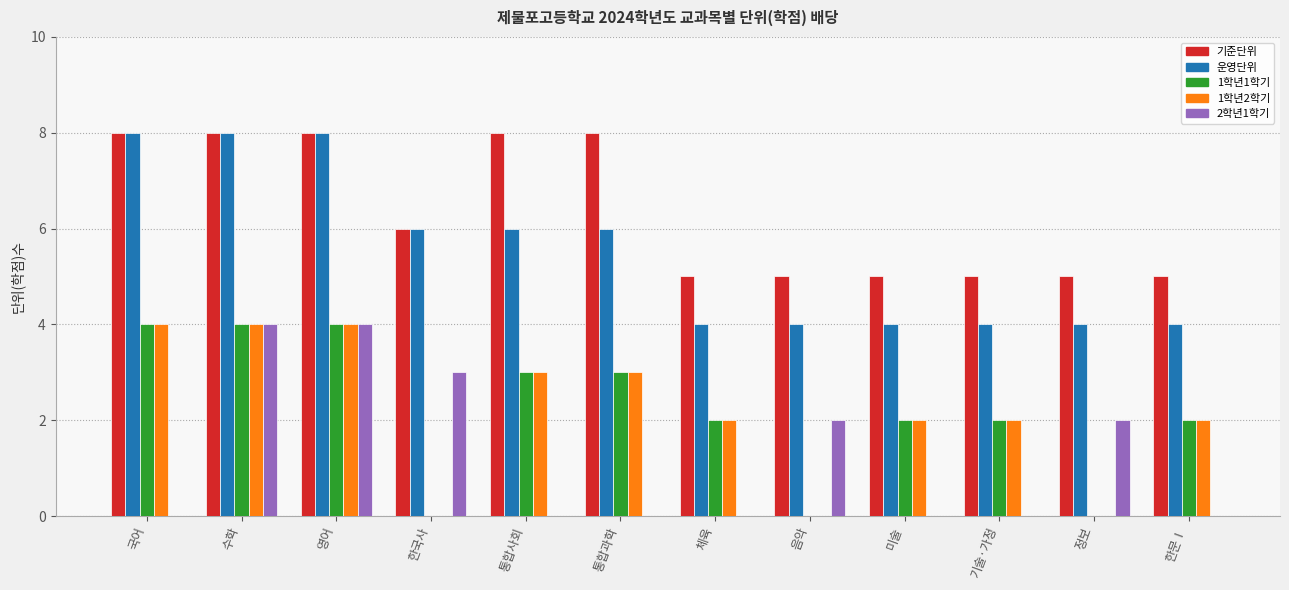

Which series has the largest total across all categories?

기준단위